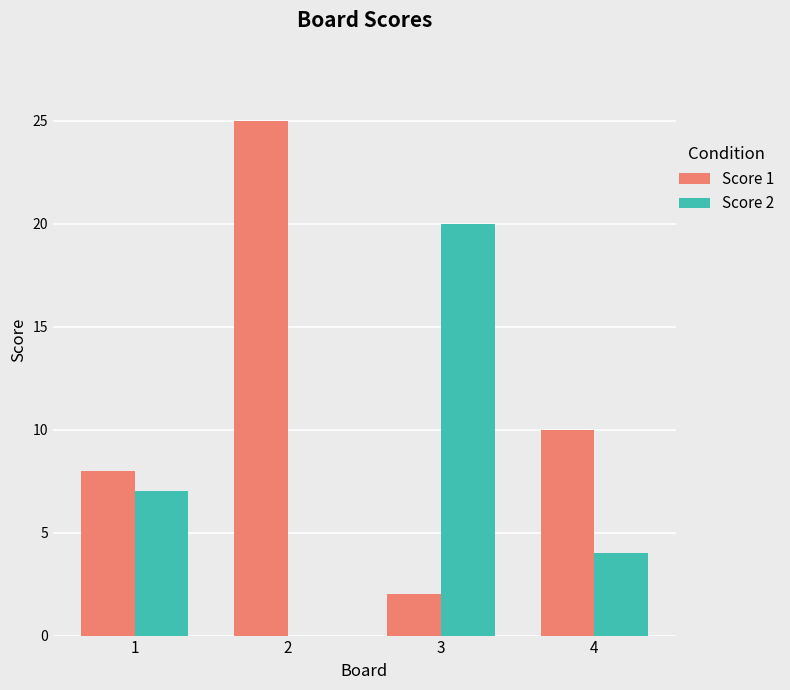

The Score 1 series shows 3 at 3. True or false?

False